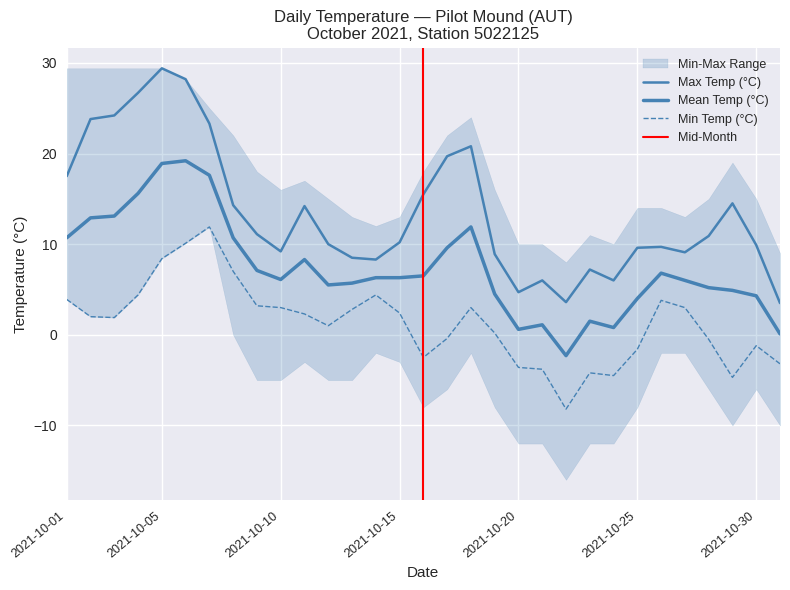

Which label corresponds to the largest value in the chart?

2021-10-05